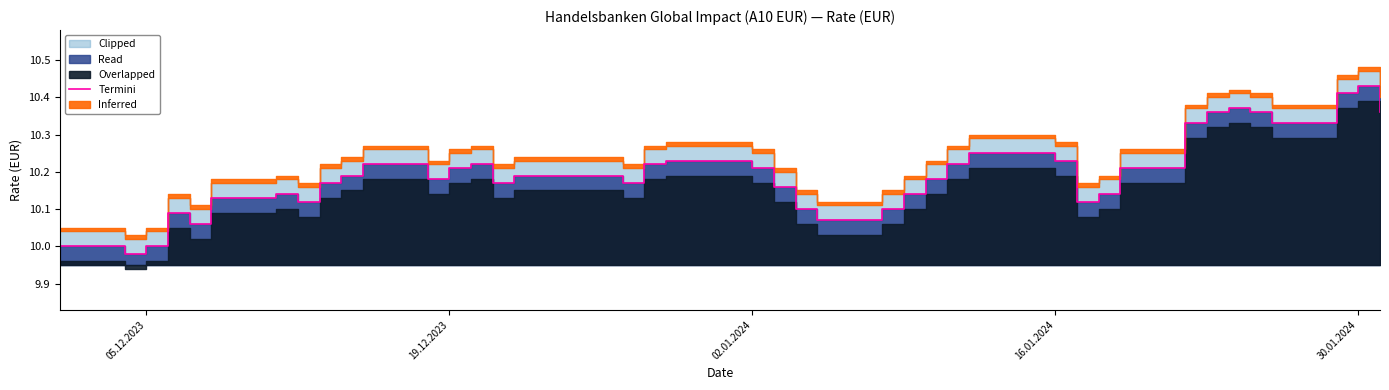

What is the difference between the maximum and minimum values?

0.4